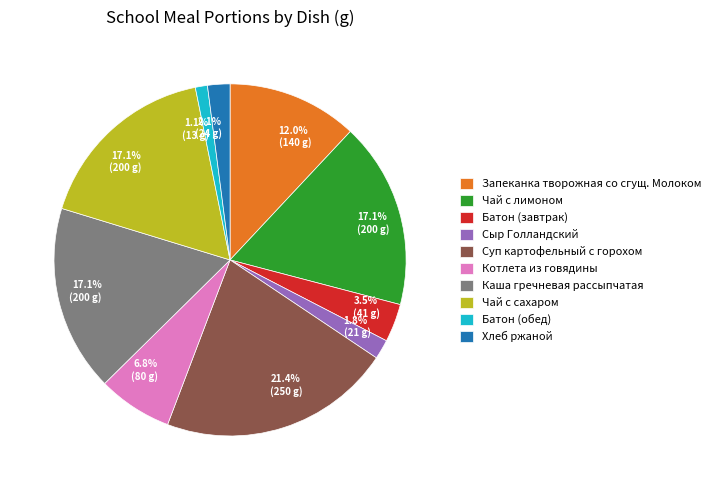

What is the ratio of the value at Батон (обед) to the value at Запеканка творожная со сгущ. Молоком?

0.1